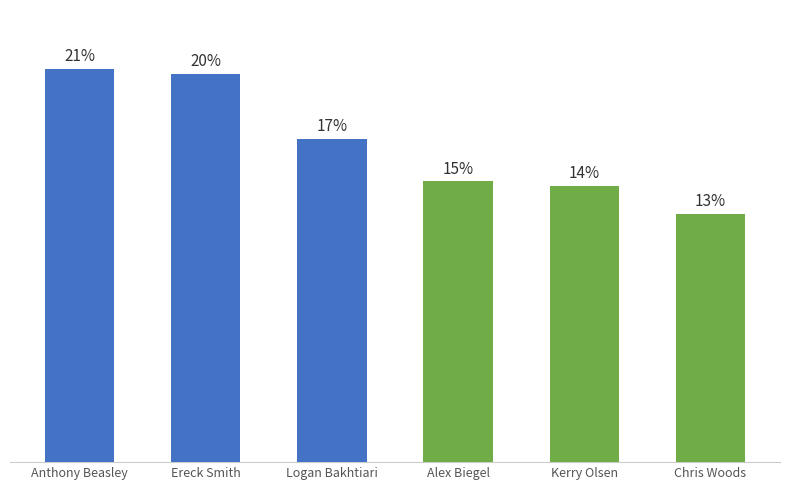

Are the bars horizontal?

No